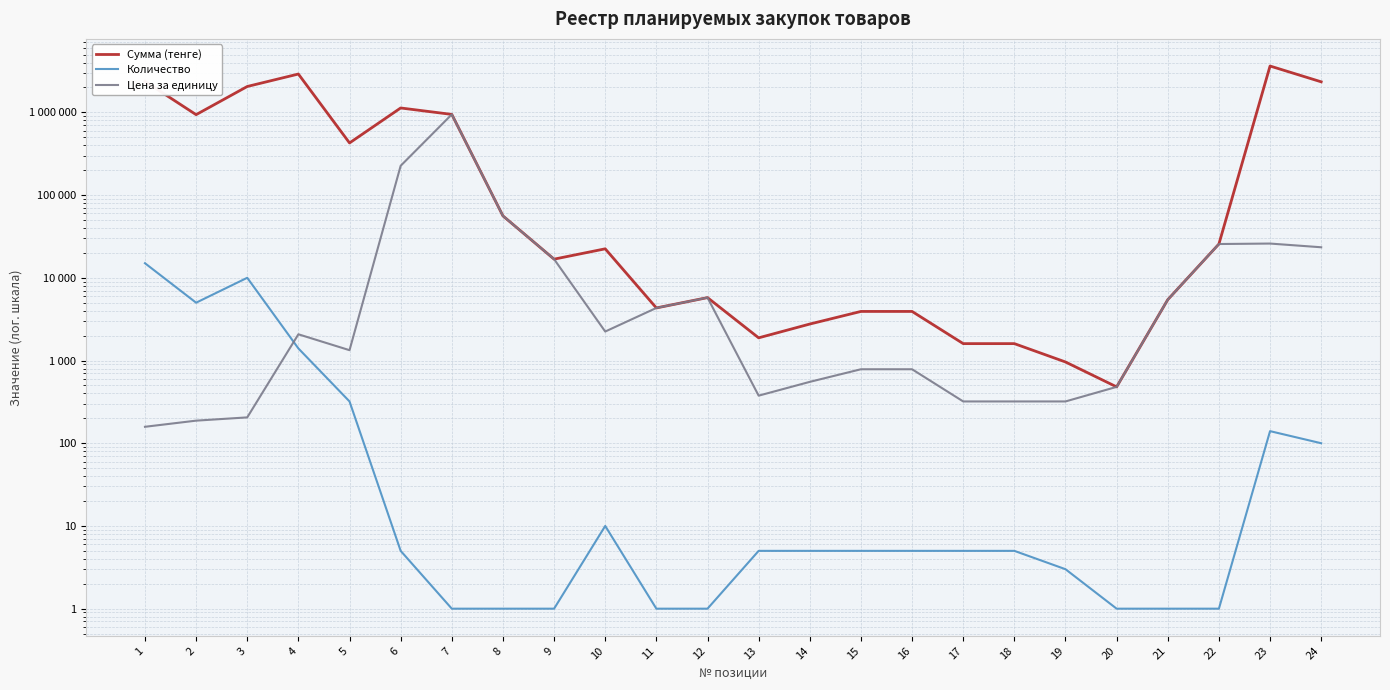

What is the sum of all Сумма (тенге) values?

16889385.0